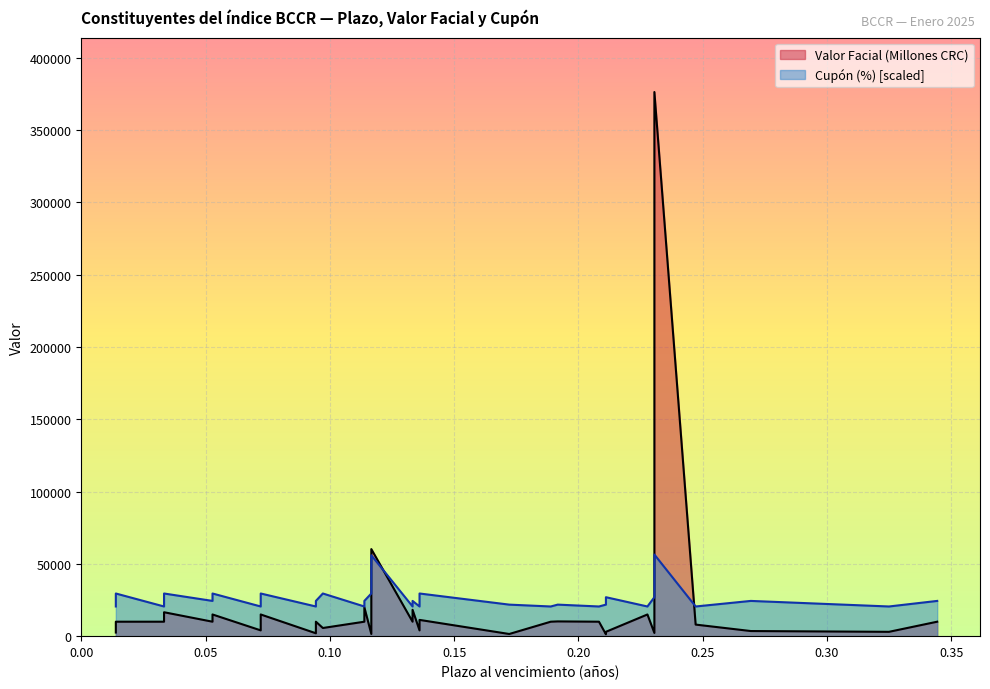

True or false: Valor Facial (Millones CRC) and Cupón (%) cross at least once.

False